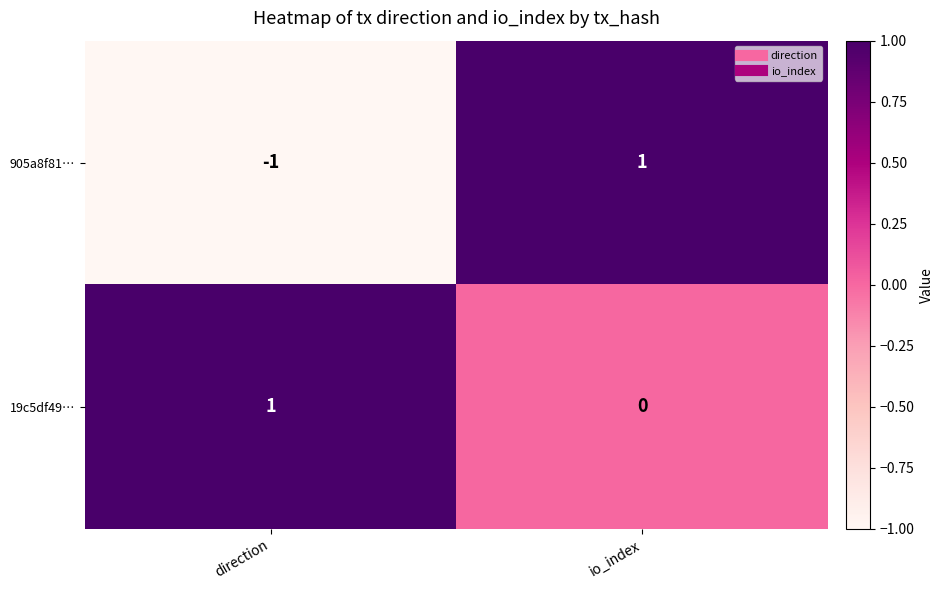

Which series has the largest total across all categories?

19c5df49…